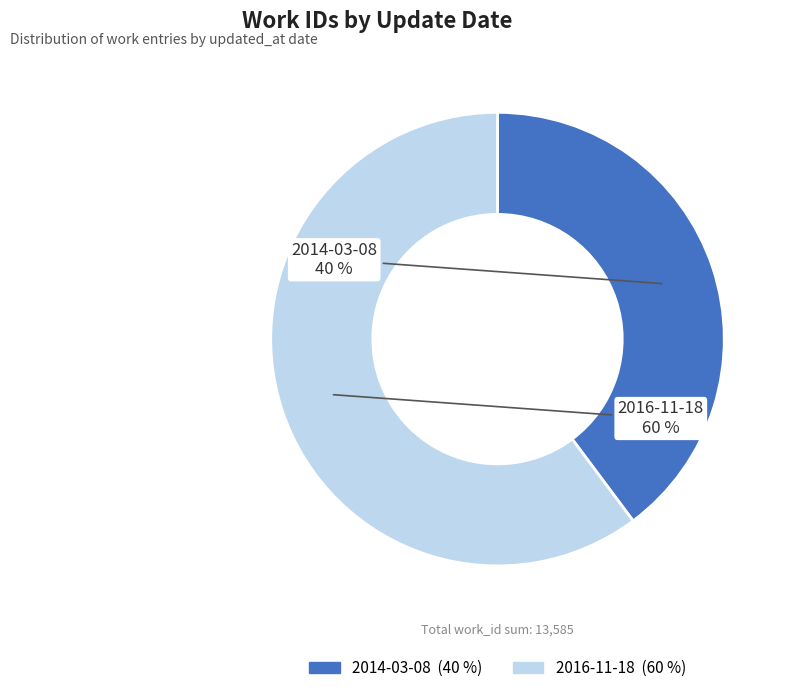

Combined, do 2016-11-18 and 2014-03-08 account for over 50%?

Yes